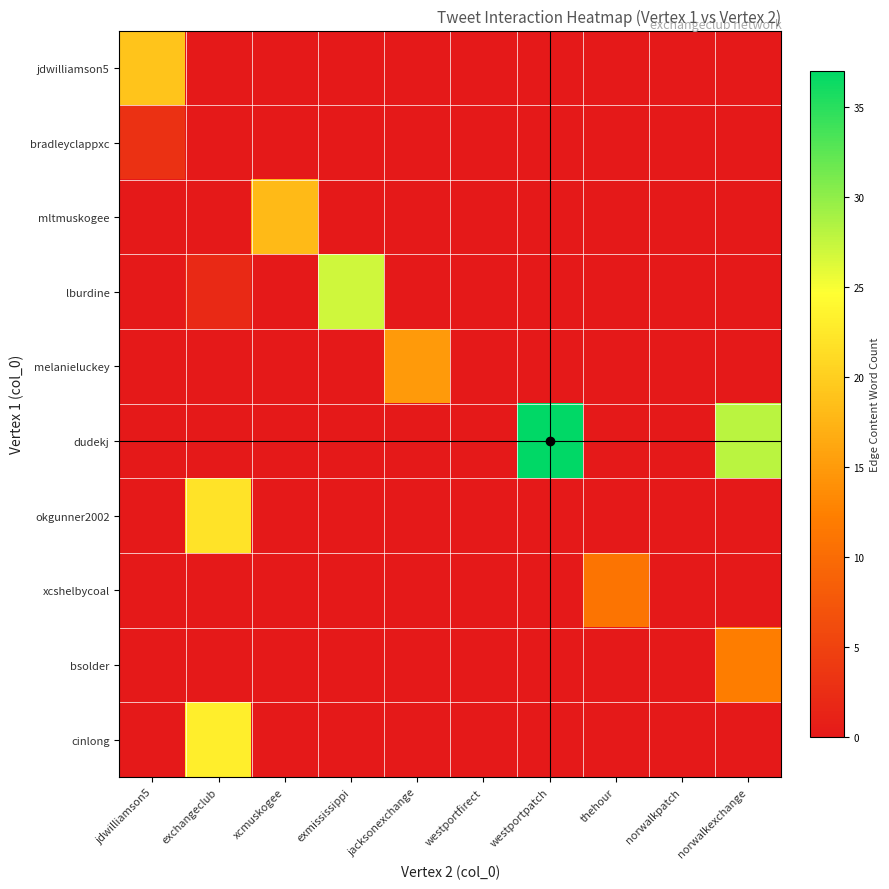

Reading left to right, extract all data points from this chart.

jdwilliamson5: jdwilliamson5=19	exchangeclub=0	xcmuskogee=0	exmississippi=0	jacksonexchange=0	westportfirect=0	westportpatch=0	thehour=0	norwalkpatch=0	norwalkexchange=0
bradleyclappxc: jdwilliamson5=3	exchangeclub=0	xcmuskogee=0	exmississippi=0	jacksonexchange=0	westportfirect=0	westportpatch=0	thehour=0	norwalkpatch=0	norwalkexchange=0
mltmuskogee: jdwilliamson5=0	exchangeclub=0	xcmuskogee=18	exmississippi=0	jacksonexchange=0	westportfirect=0	westportpatch=0	thehour=0	norwalkpatch=0	norwalkexchange=0
lburdine: jdwilliamson5=0	exchangeclub=2	xcmuskogee=0	exmississippi=27	jacksonexchange=0	westportfirect=0	westportpatch=0	thehour=0	norwalkpatch=0	norwalkexchange=0
melanieluckey: jdwilliamson5=0	exchangeclub=0	xcmuskogee=0	exmississippi=0	jacksonexchange=15	westportfirect=0	westportpatch=0	thehour=0	norwalkpatch=0	norwalkexchange=0
dudekj: jdwilliamson5=0	exchangeclub=0	xcmuskogee=0	exmississippi=0	jacksonexchange=0	westportfirect=0	westportpatch=37	thehour=0	norwalkpatch=0	norwalkexchange=28
okgunner2002: jdwilliamson5=0	exchangeclub=22	xcmuskogee=0	exmississippi=0	jacksonexchange=0	westportfirect=0	westportpatch=0	thehour=0	norwalkpatch=0	norwalkexchange=0
xcshelbycoal: jdwilliamson5=0	exchangeclub=0	xcmuskogee=0	exmississippi=0	jacksonexchange=0	westportfirect=0	westportpatch=0	thehour=11	norwalkpatch=0	norwalkexchange=0
bsolder: jdwilliamson5=0	exchangeclub=0	xcmuskogee=0	exmississippi=0	jacksonexchange=0	westportfirect=0	westportpatch=0	thehour=0	norwalkpatch=0	norwalkexchange=12
cinlong: jdwilliamson5=0	exchangeclub=23	xcmuskogee=0	exmississippi=0	jacksonexchange=0	westportfirect=0	westportpatch=0	thehour=0	norwalkpatch=0	norwalkexchange=0